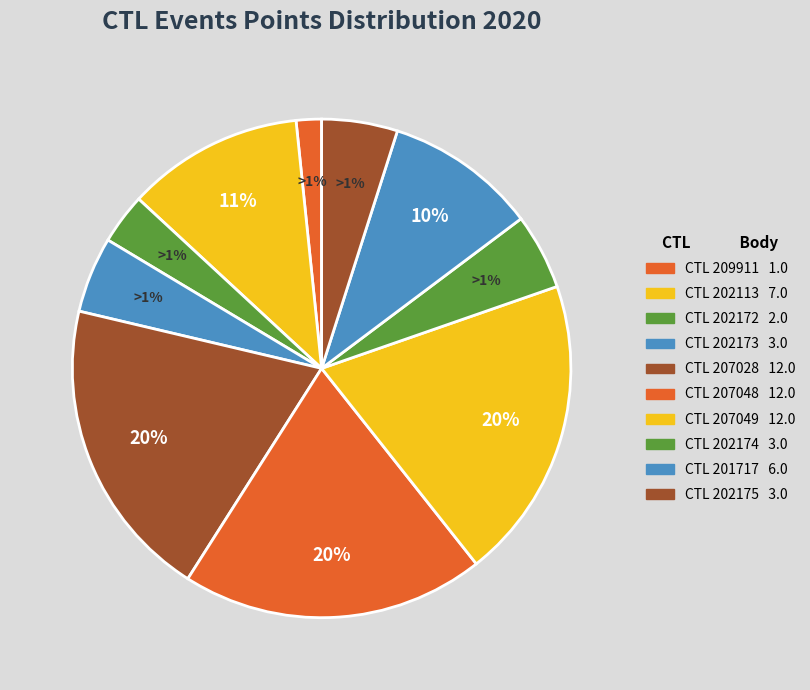

Does 209911 represent more than half of the total?

No